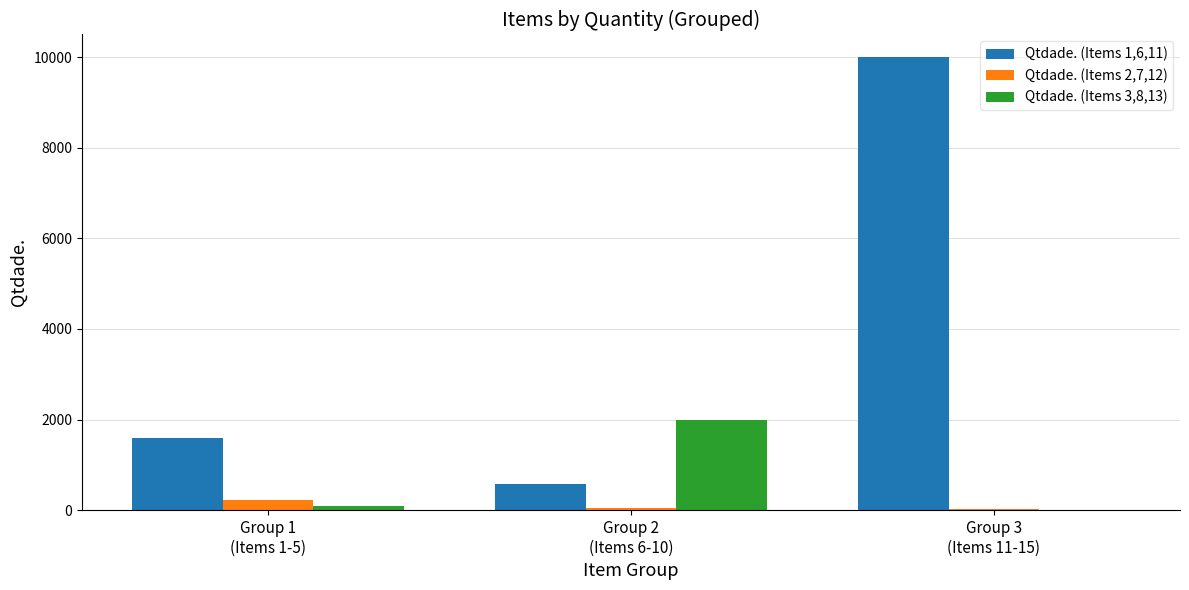

What are all the series names shown in the legend?

Qtdade. (Items 1,6,11), Qtdade. (Items 2,7,12), Qtdade. (Items 3,8,13)